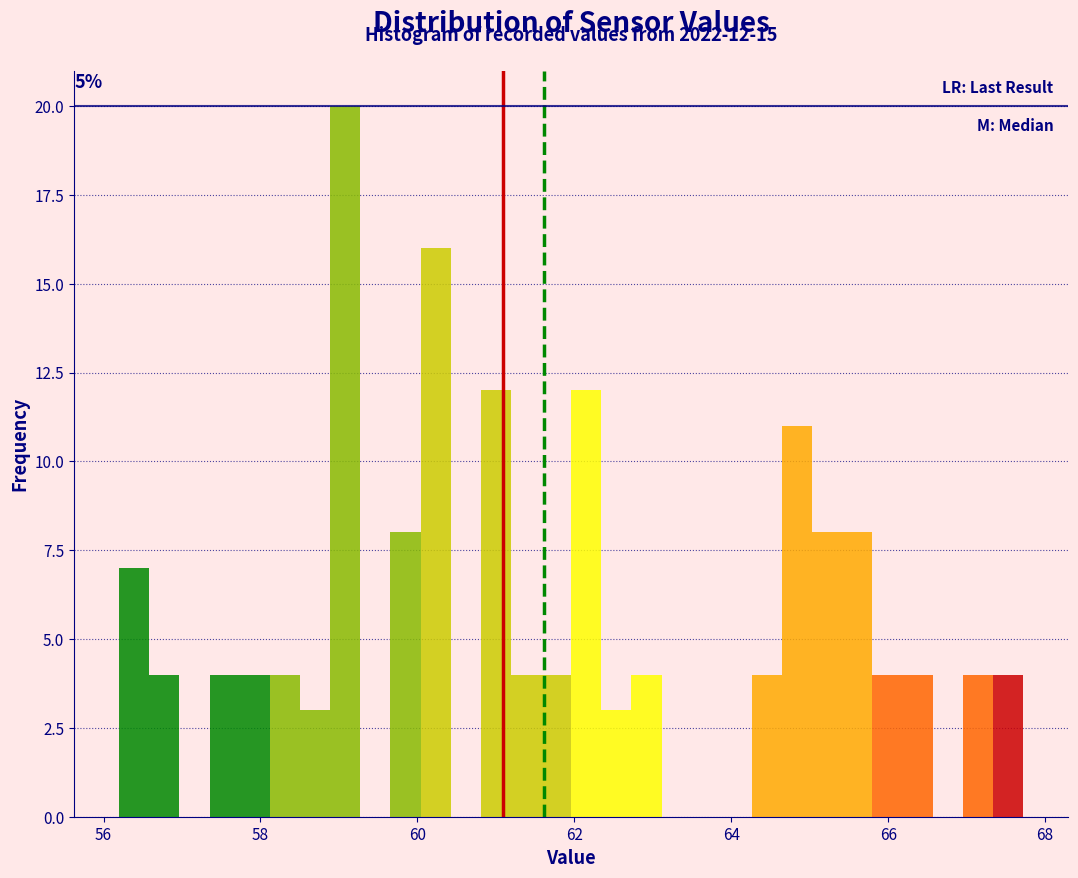

Around what value on the x-axis is the tallest bar? Give the approximate position of its centre, as read against the axis.

59.0